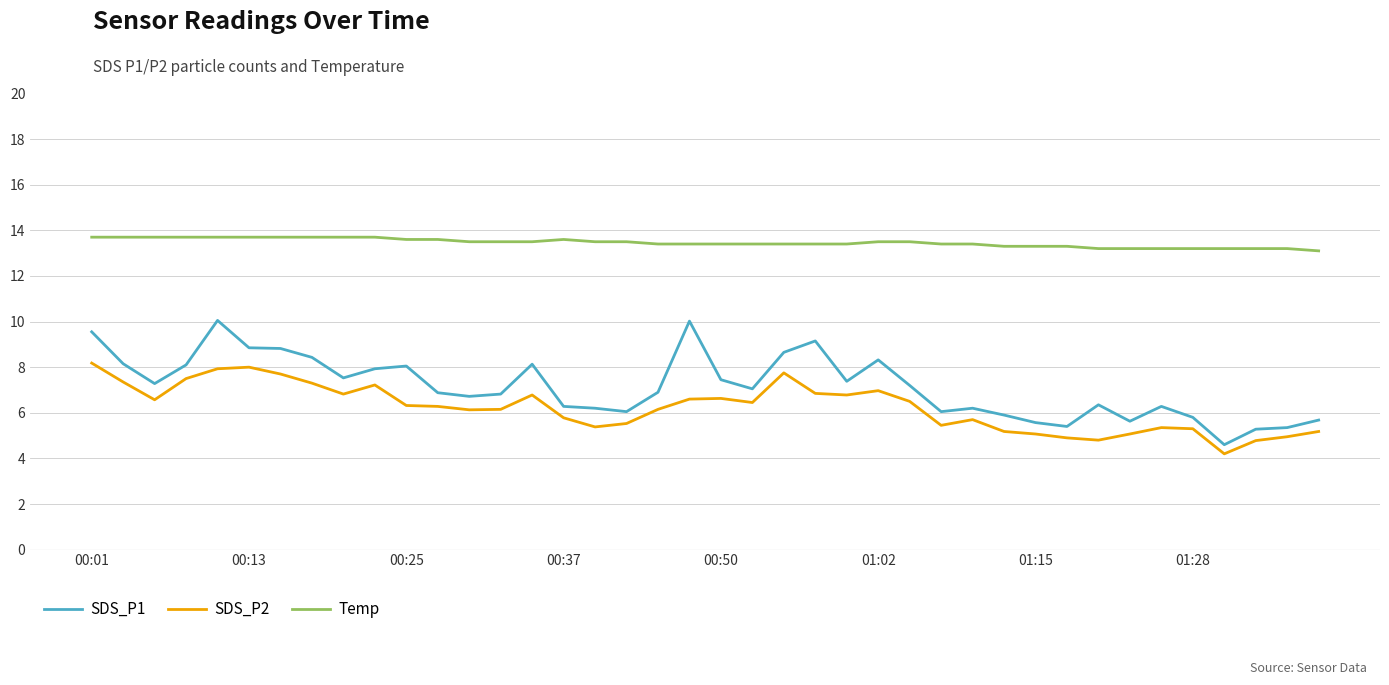

What is the difference between the maximum and minimum values in the Temp series?

0.6